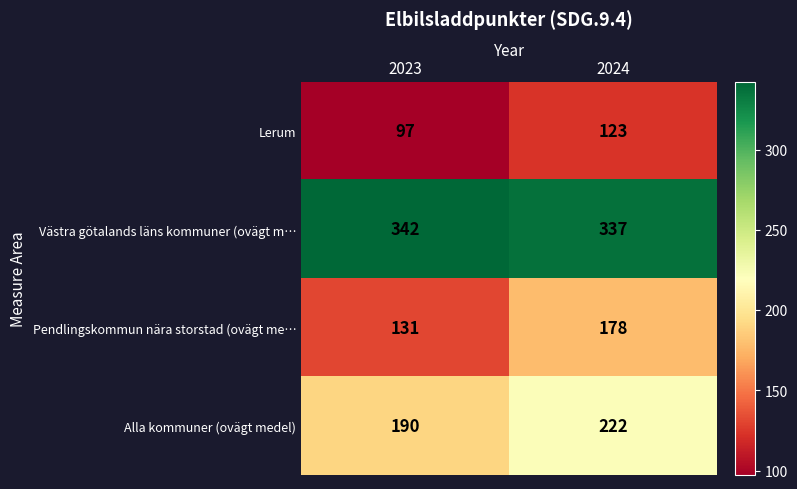

What value does the Alla kommuner (ovägt medel) series have at 2024?

222